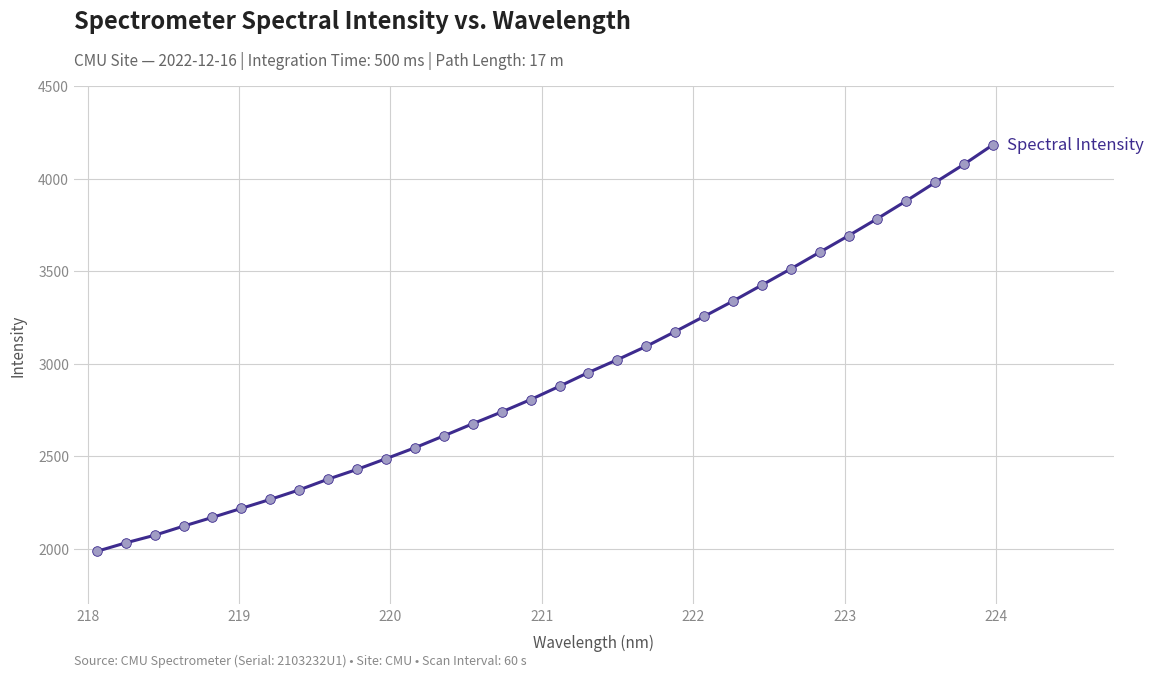

What is the greatest value displayed?

4182.1